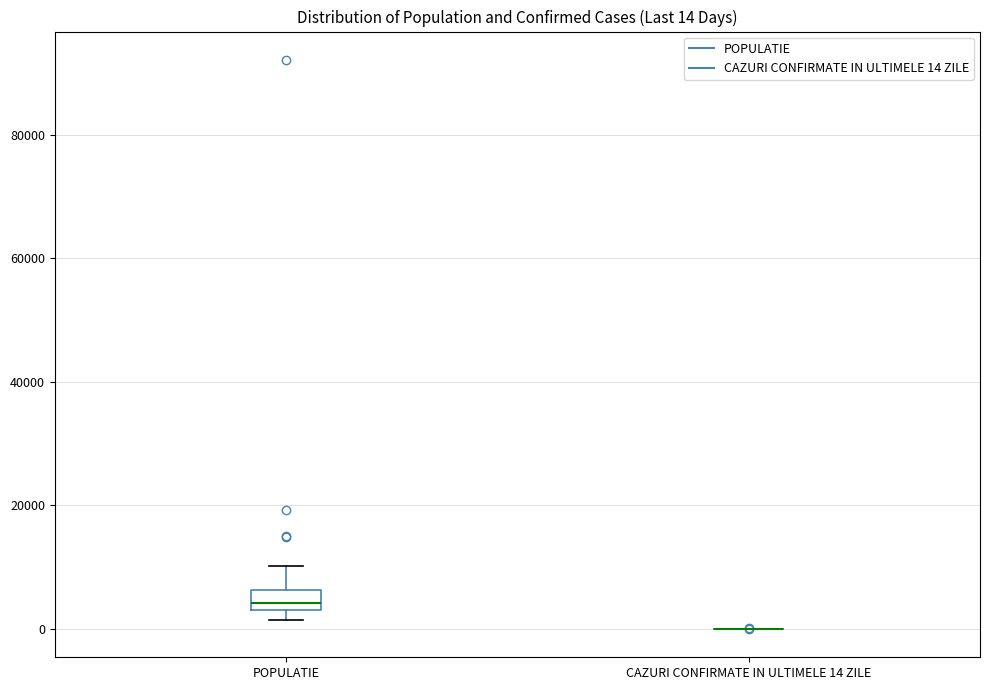

Comparing the boxes themselves (not the whiskers), which one is the tallest?

POPULATIE